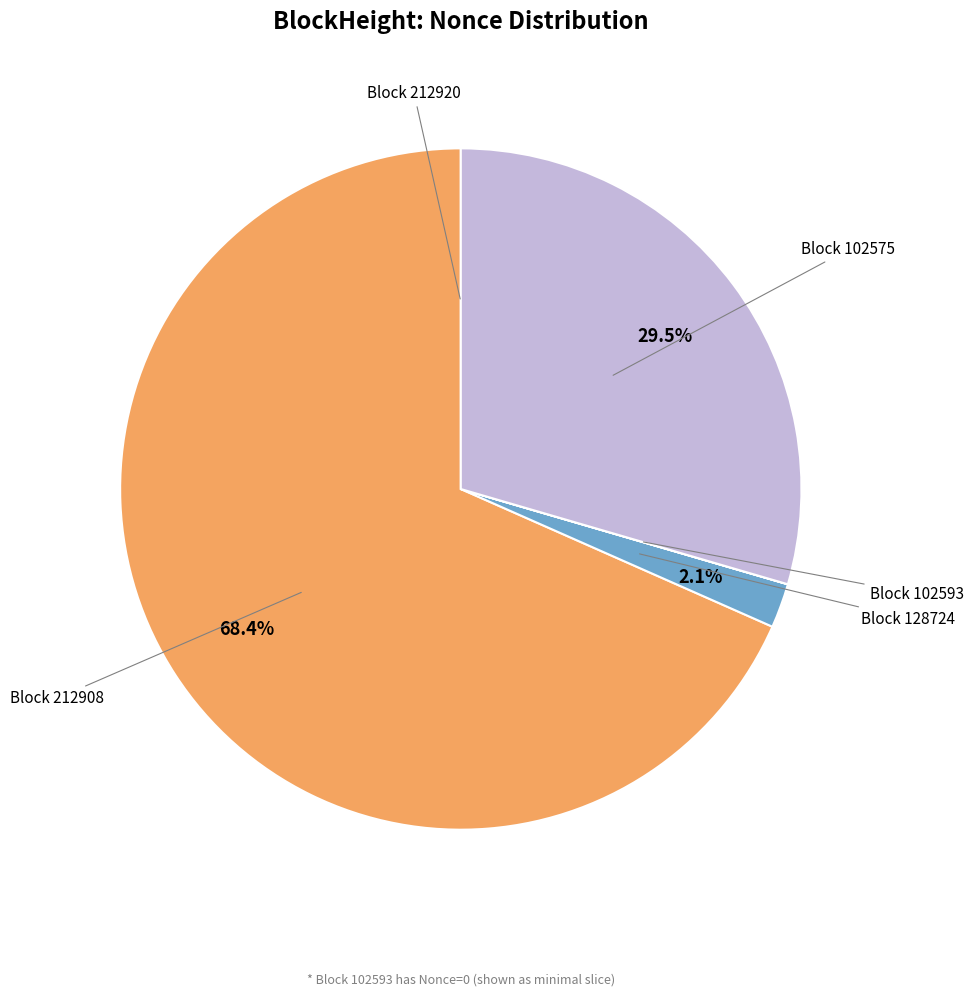

Does any single category account for the majority?

Yes